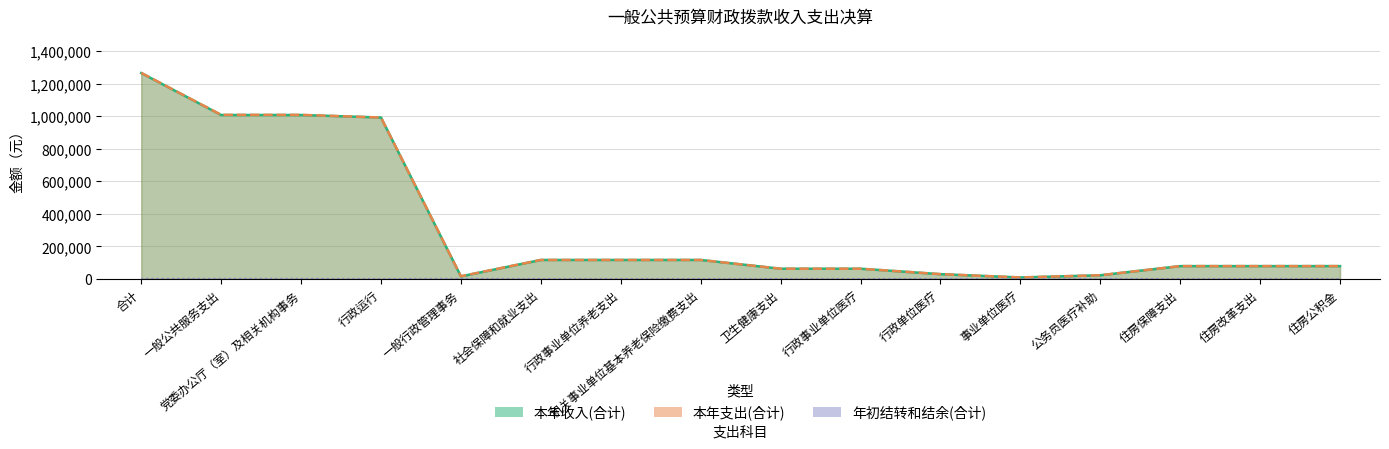

Where is the data nearest to the value 637568?

行政运行